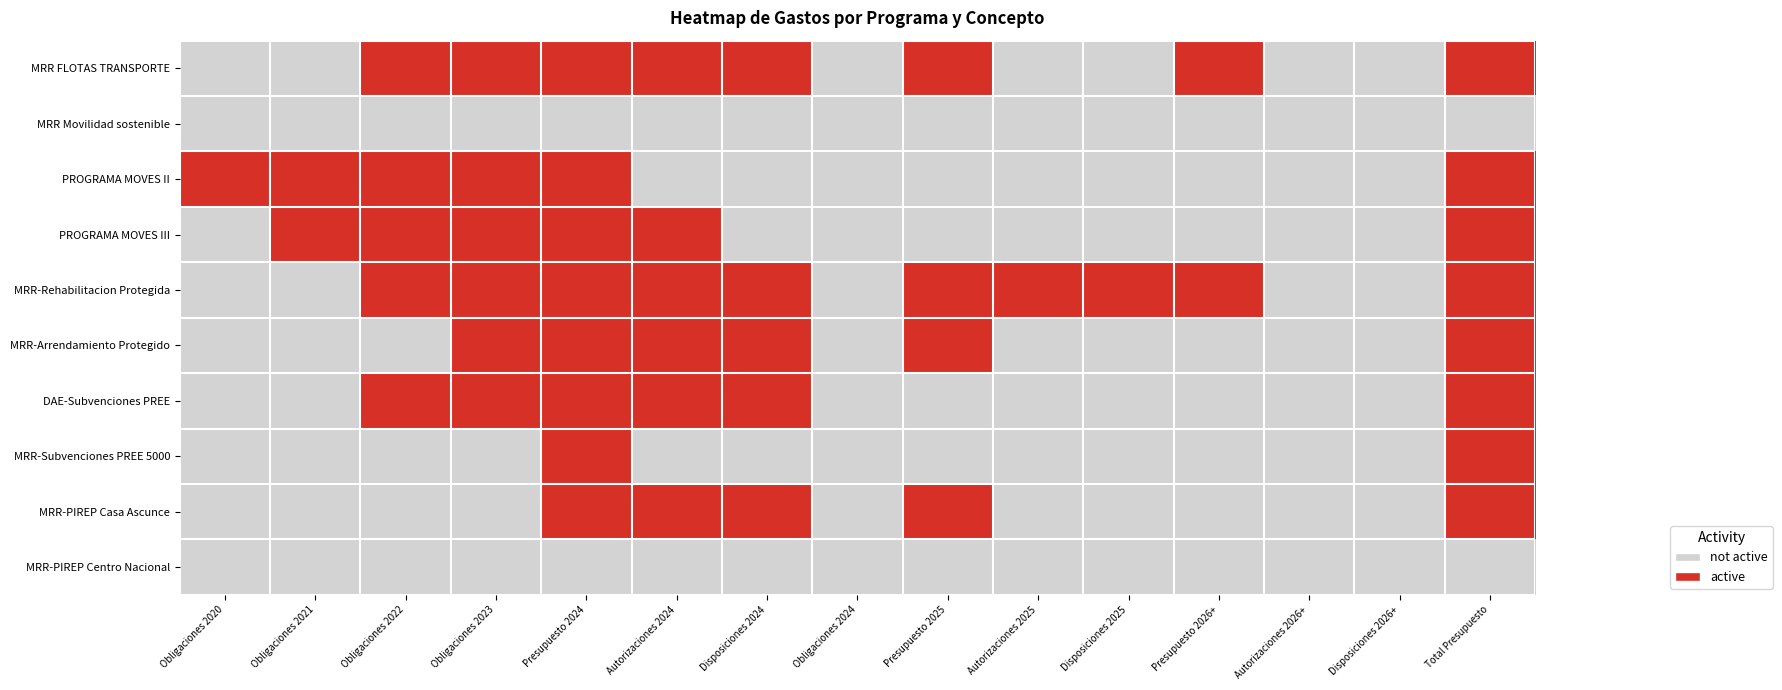

At Presupuesto 2024, list the series in order from largest to smallest.

MRR FLOTAS TRANSPORTE, PROGRAMA MOVES II, PROGRAMA MOVES III, MRR-Rehabilitacion Protegida, MRR-Arrendamiento Protegido, DAE-Subvenciones PREE, MRR-Subvenciones PREE 5000, MRR-PIREP Casa Ascunce, MRR Movilidad sostenible, MRR-PIREP Centro Nacional